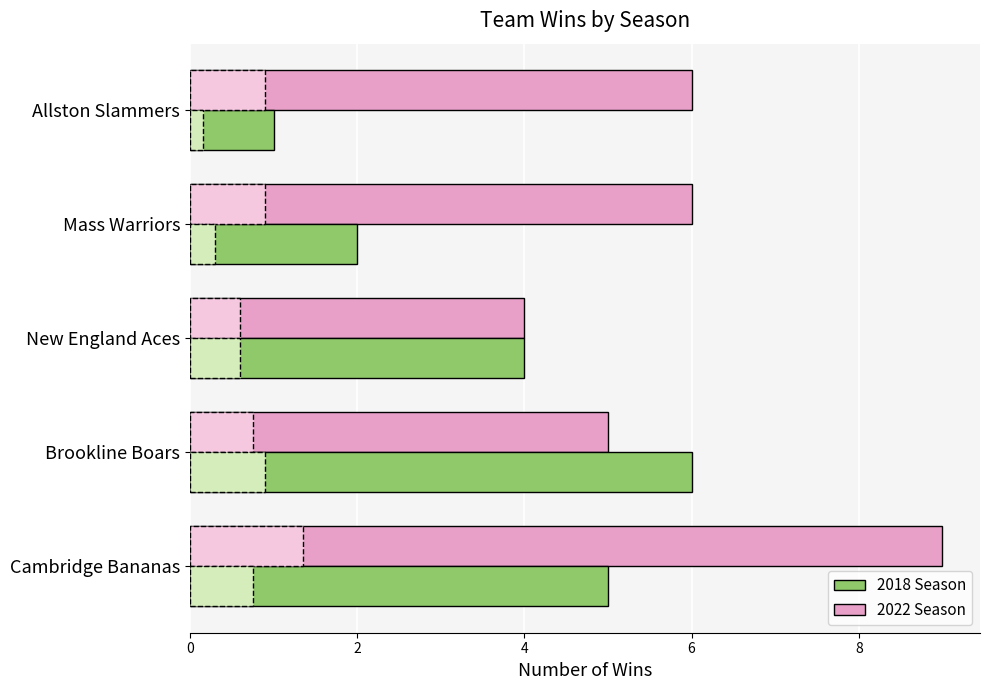

Which series changed the most between 0 and 4?

2022 Season